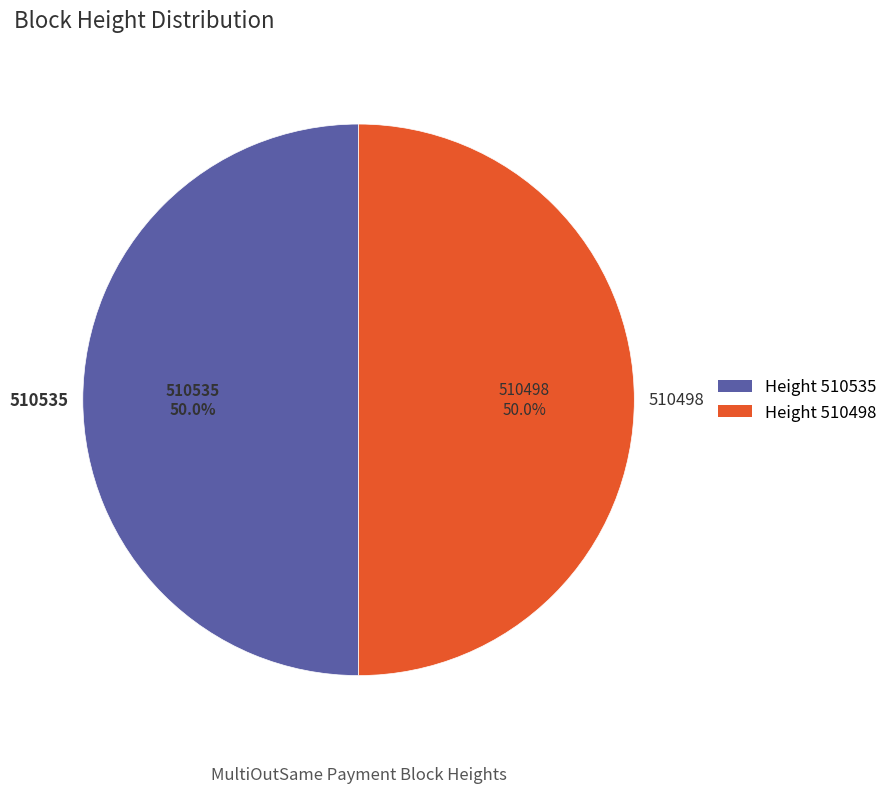

To the nearest percent, what percentage of the pie is 510535?

50%